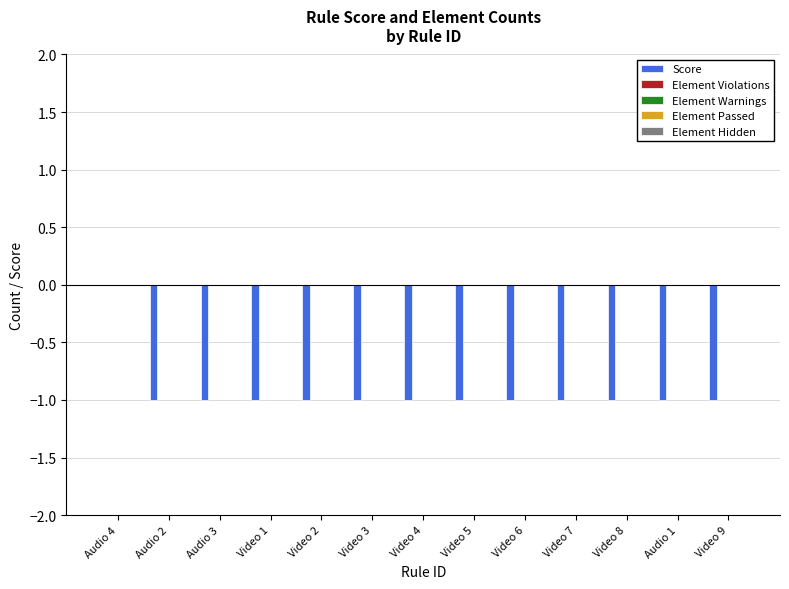

What is the sum of all values?

-12